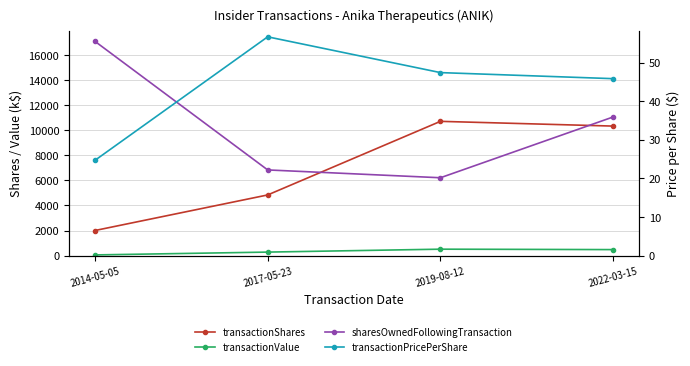

What is the sum of all transactionShares values?

27914.0